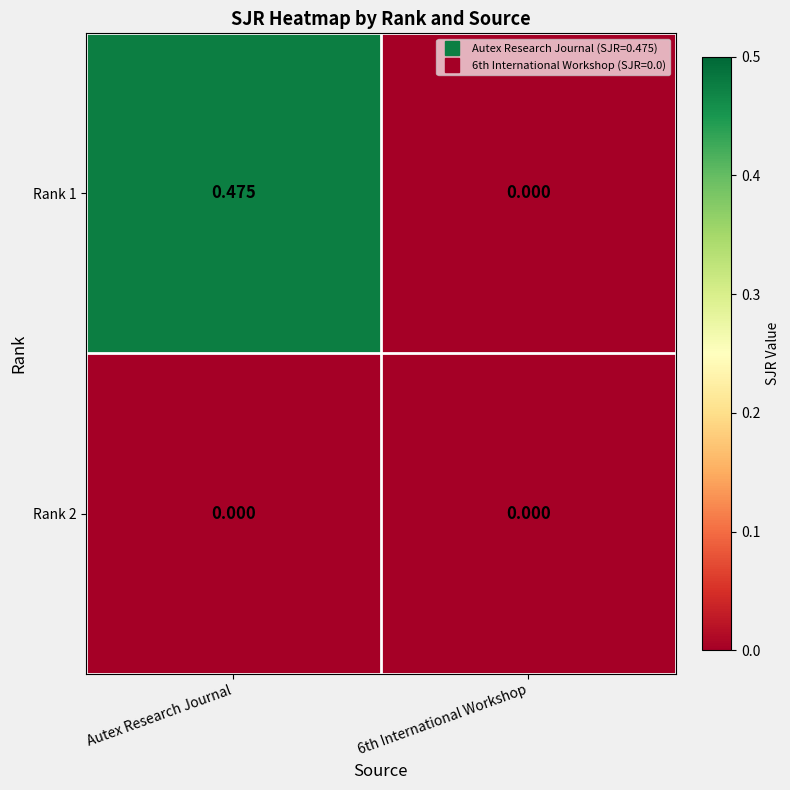

How many distinct data groups are displayed?

2